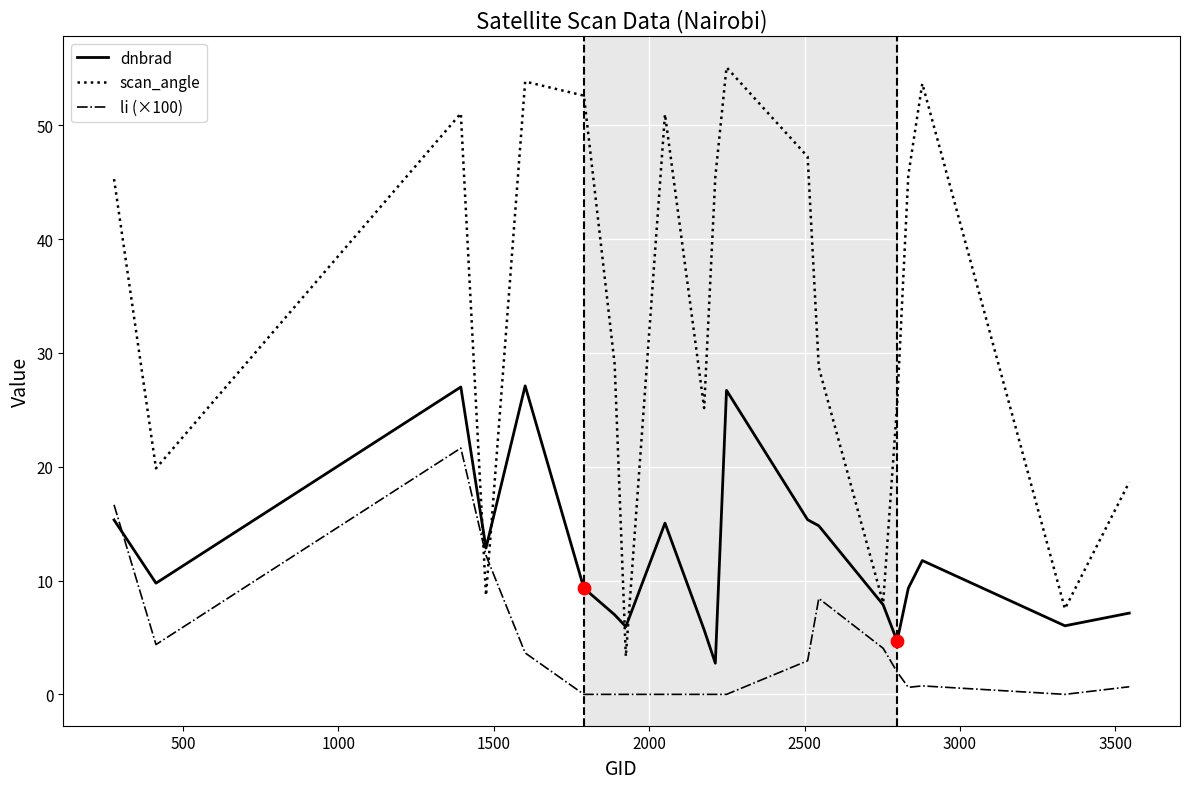

After their last crossing, which series has the higher values: scan_angle or li (×100)?

scan_angle